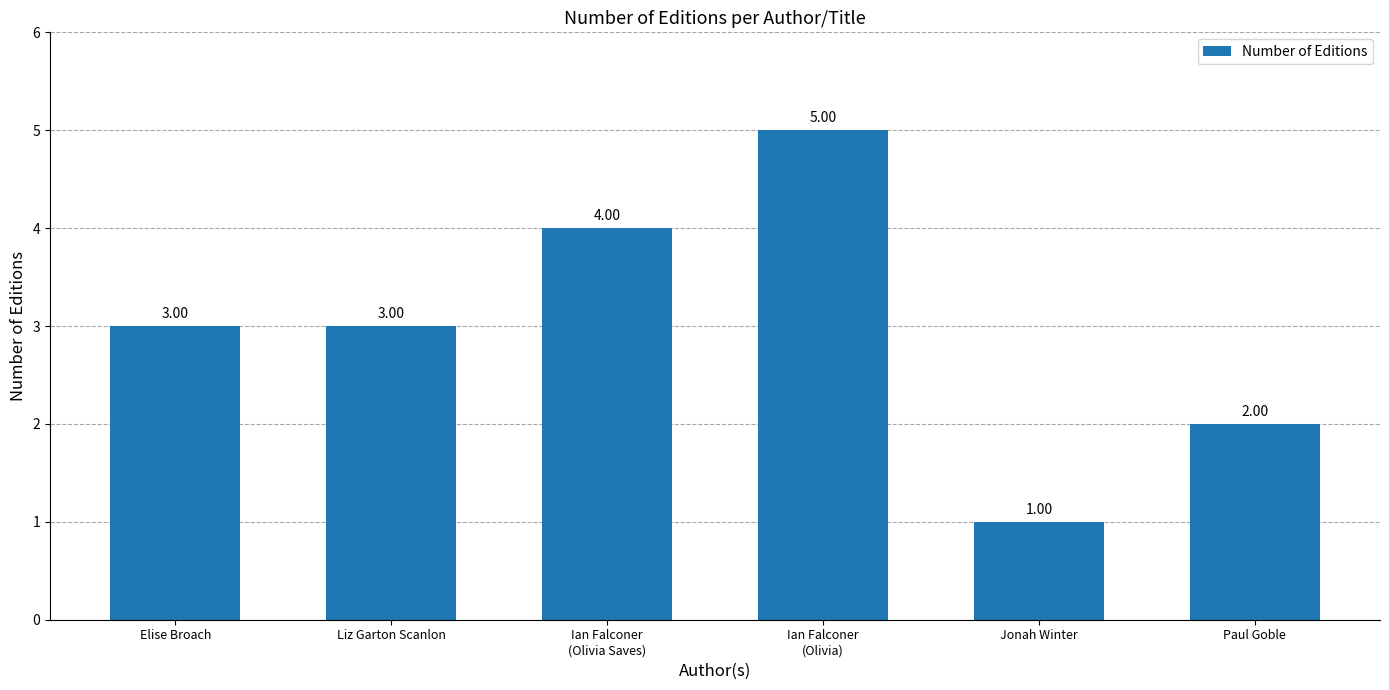

What is the difference between the maximum and minimum values?

4